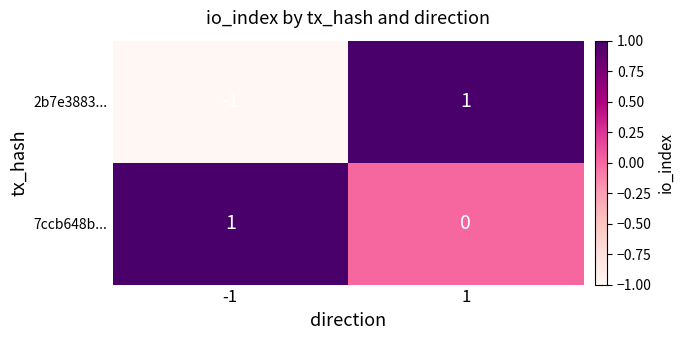

How many series are shown in this chart?

2